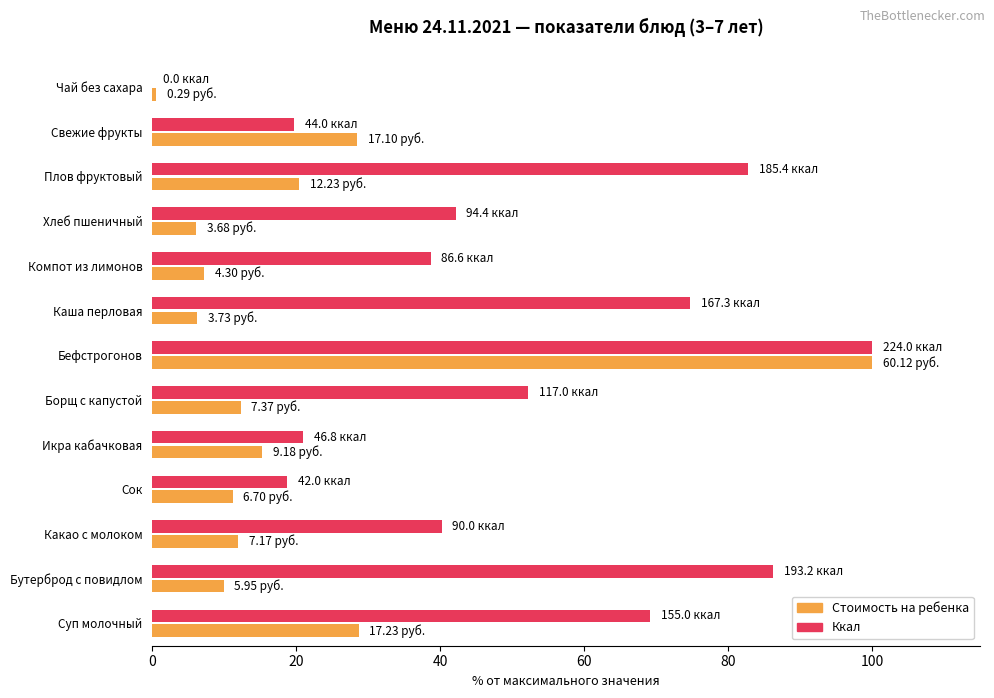

What is the sum of all Ккал values?

645.4